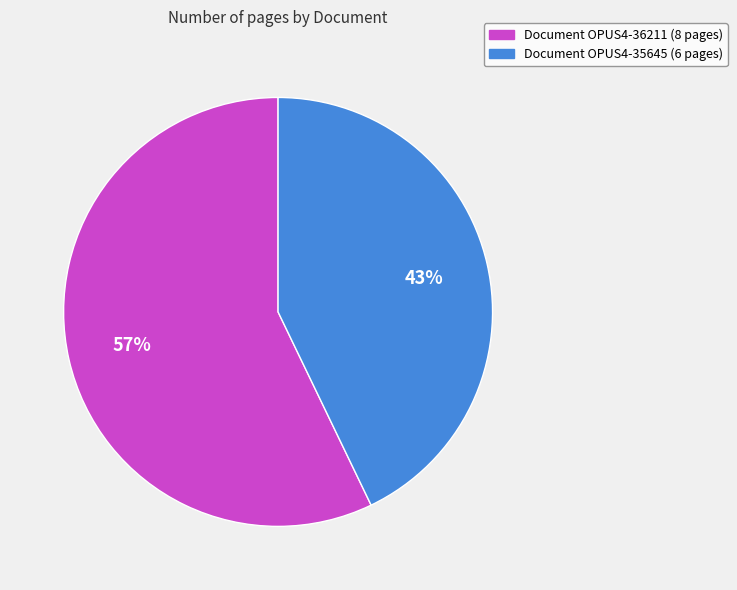

Does any single category account for the majority?

Yes